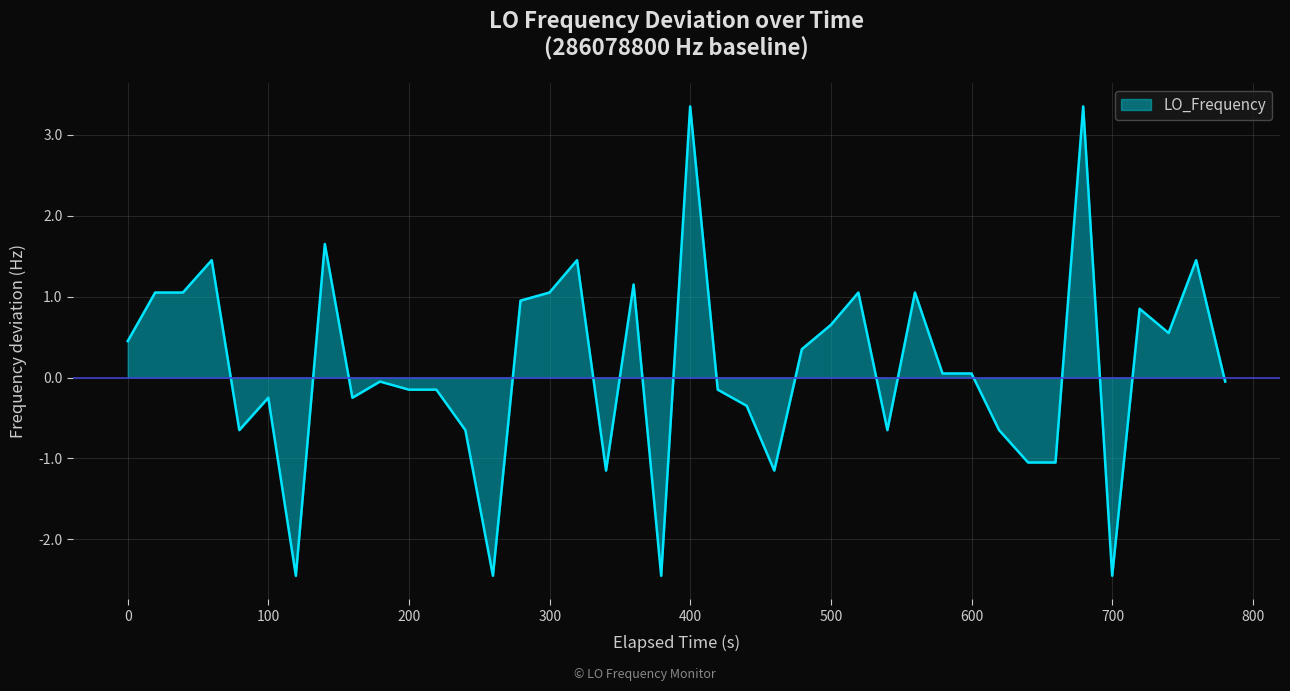

What is the maximum value shown in the chart?

3.4